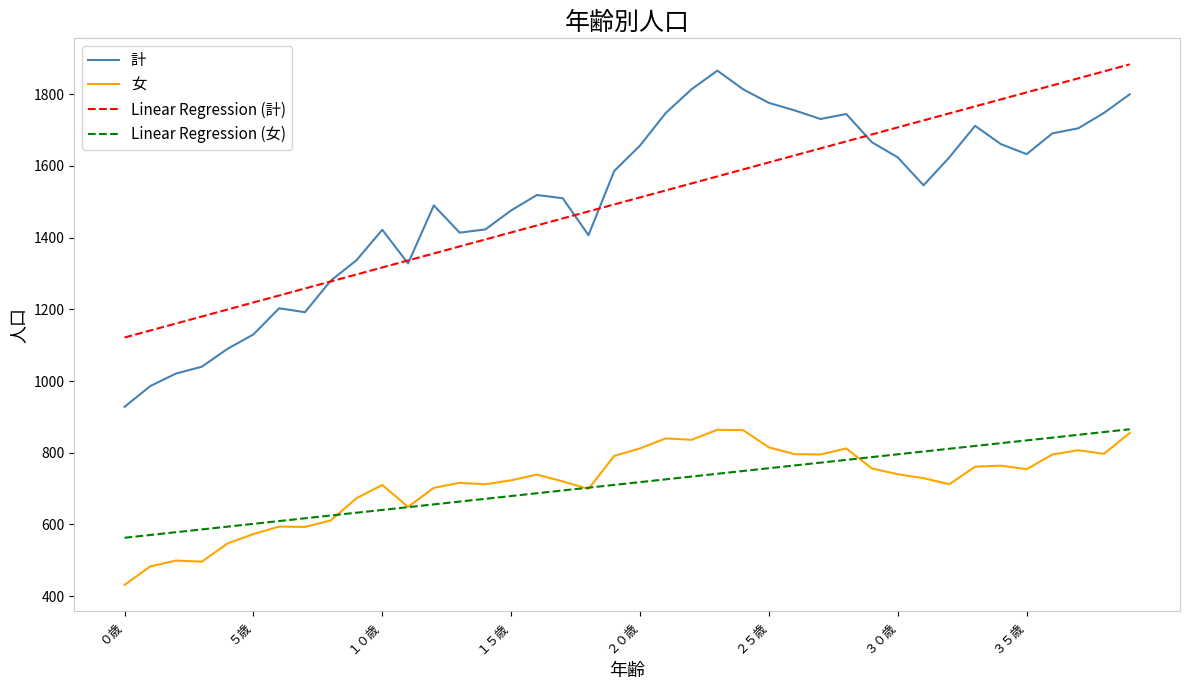

True or false: 計 and Linear Regression (女) cross at least once.

False